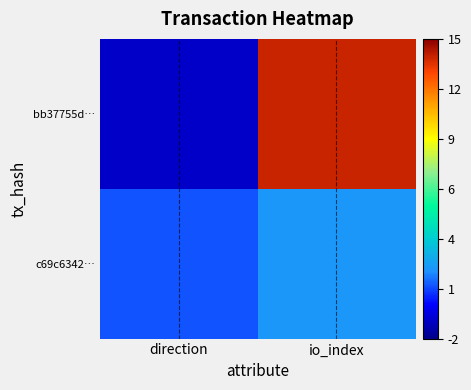

Count the number of data series in this chart.

2